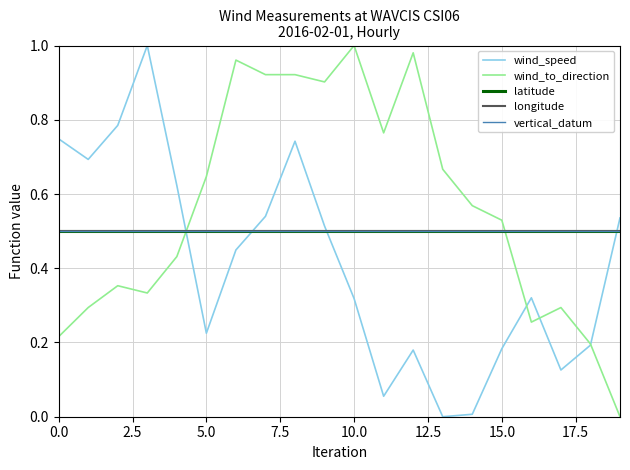

Does the chart have visible grid lines?

Yes